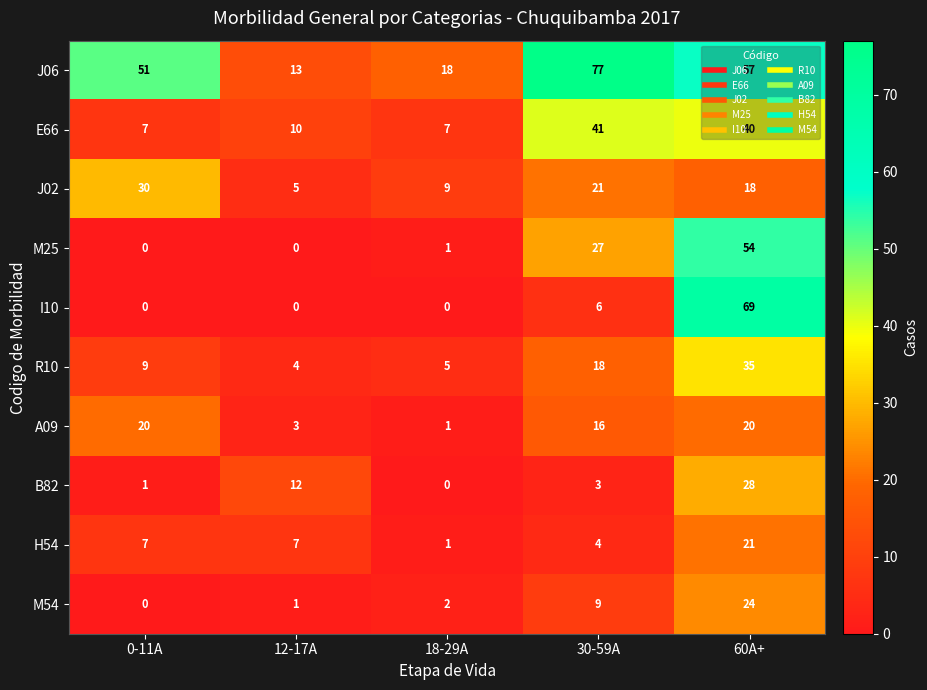

Which series has the largest range (max minus min)?

I10